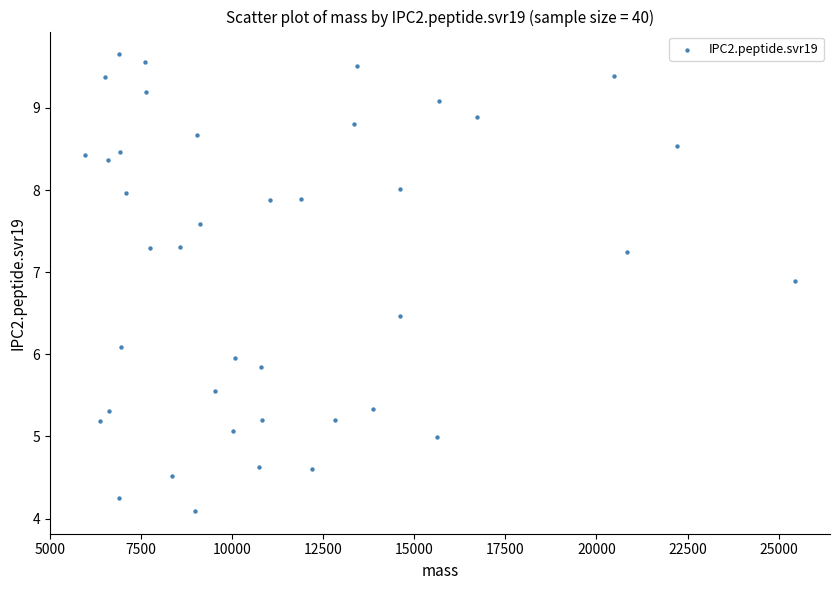

What is the range of Y values (max minus min)?

5.6